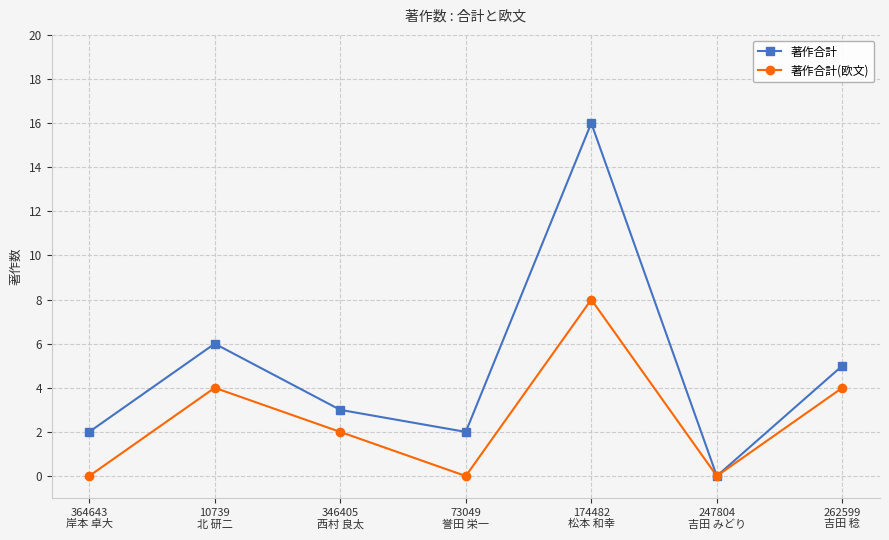

What is the sum of the 著作合計 values at 247804
吉田 みどり and 174482
松本 和幸?

16